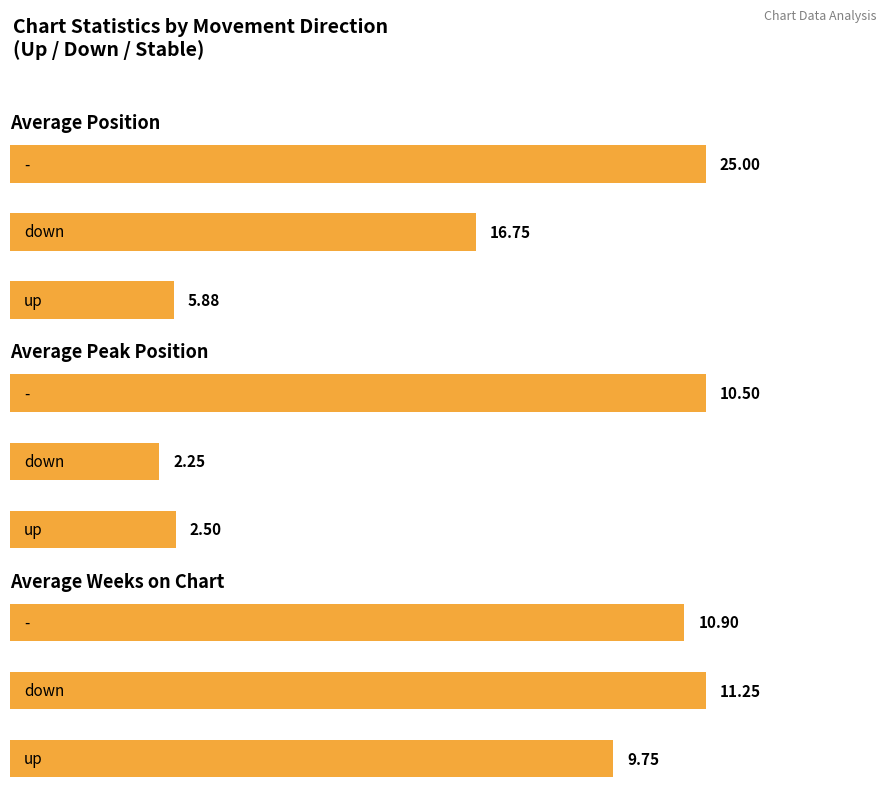

Which series has the largest total across all categories?

Average Position